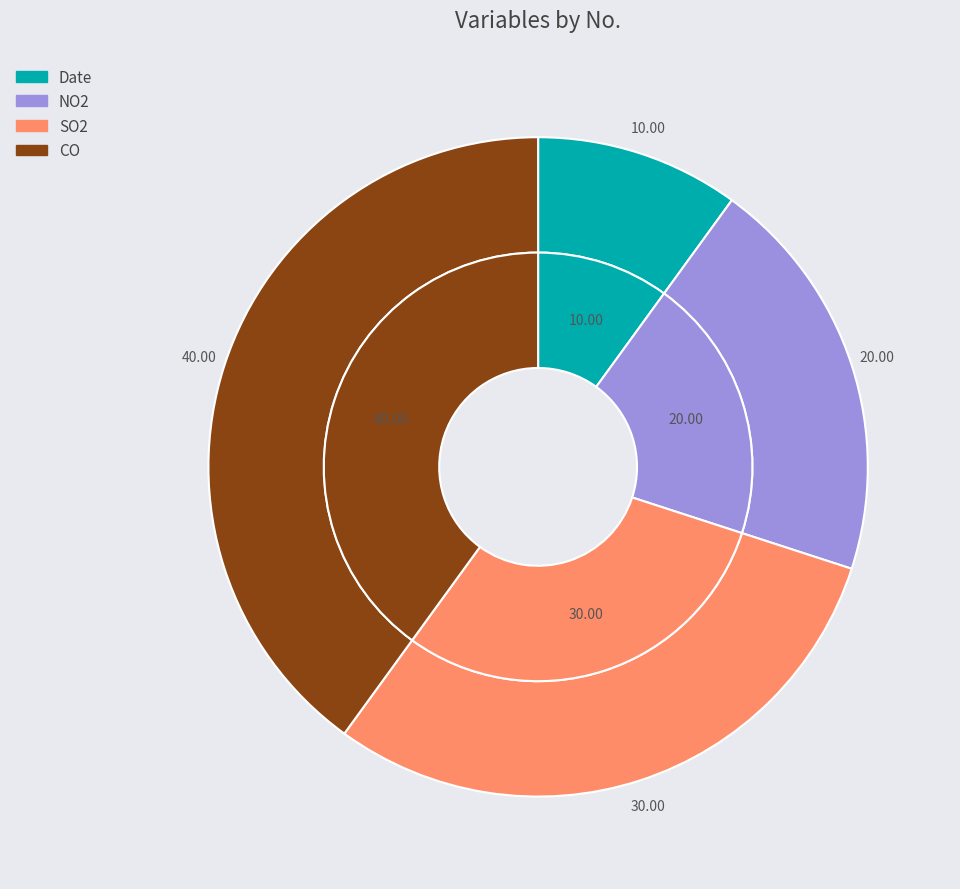

To the nearest percent, what is the combined percentage of SO2 and NO2?

50%